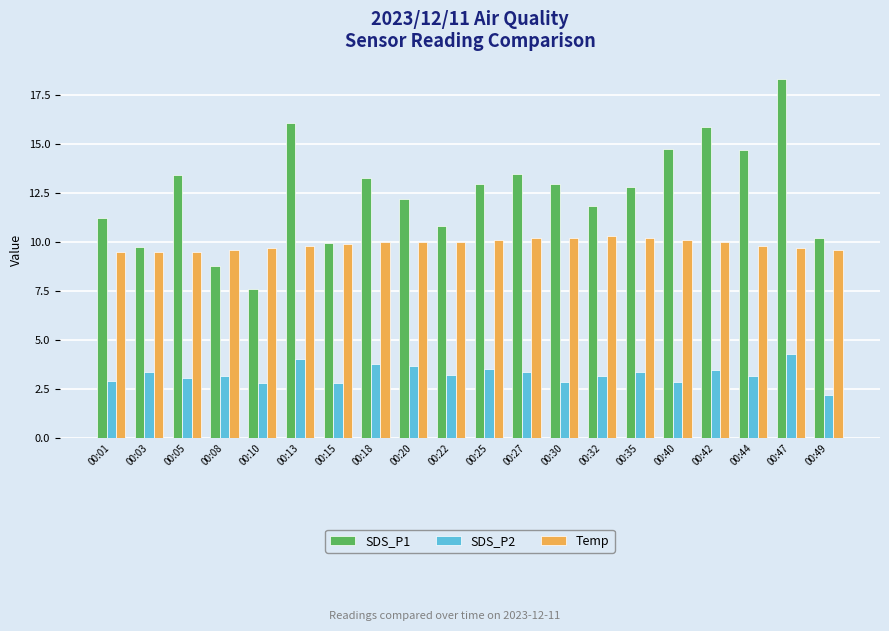

How many groups of bars are there?

20